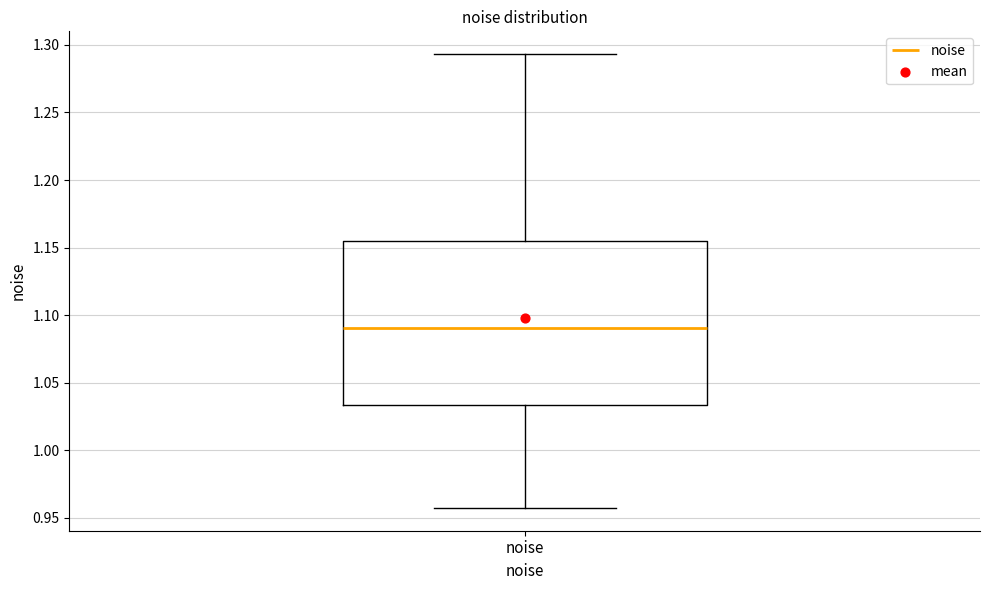

Where does the lower whisker of the box for noise end on the y-axis? The values are not printed on the chart, so give them approximately, as read against the axis.

0.955